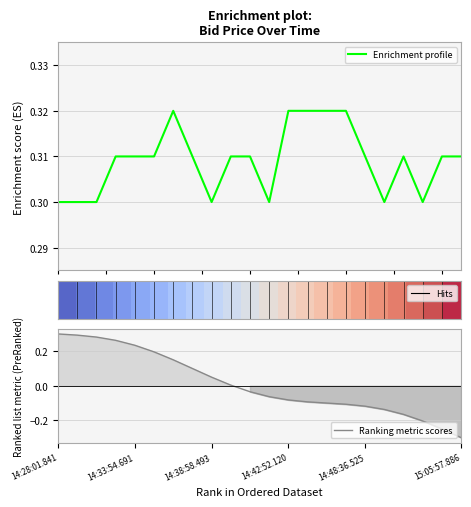

At which label does Ranking metric scores reach its minimum?

15:05:57.886